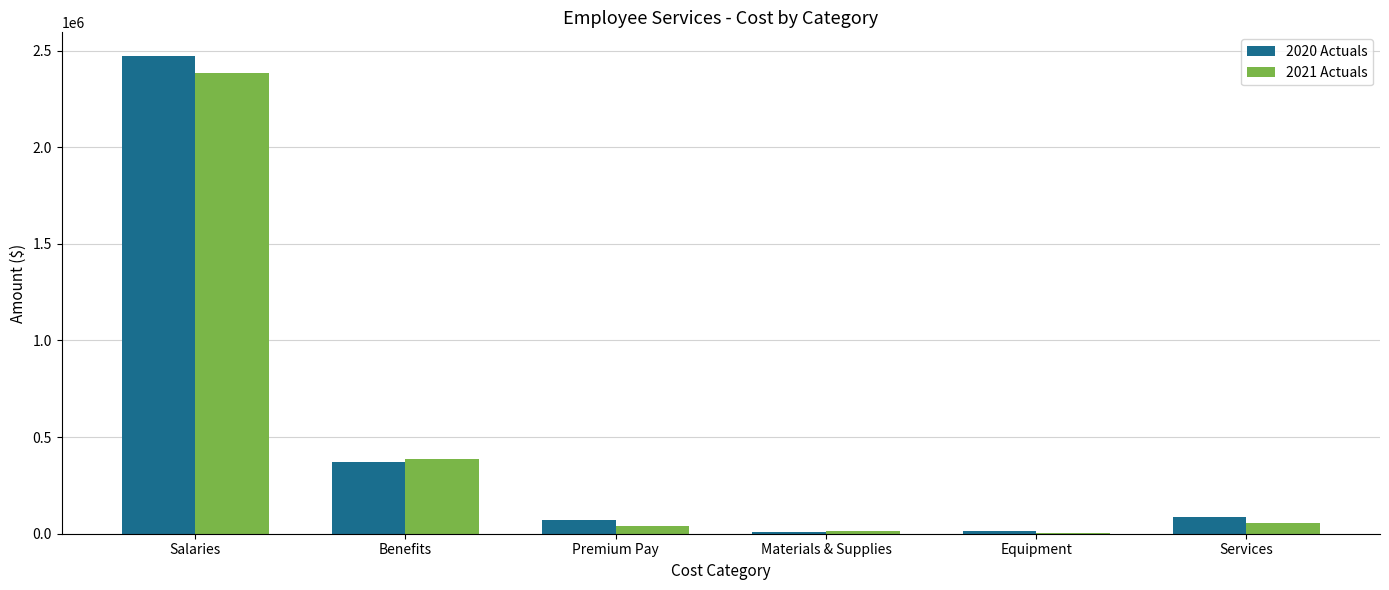

What are all the series names shown in the legend?

2020 Actuals, 2021 Actuals